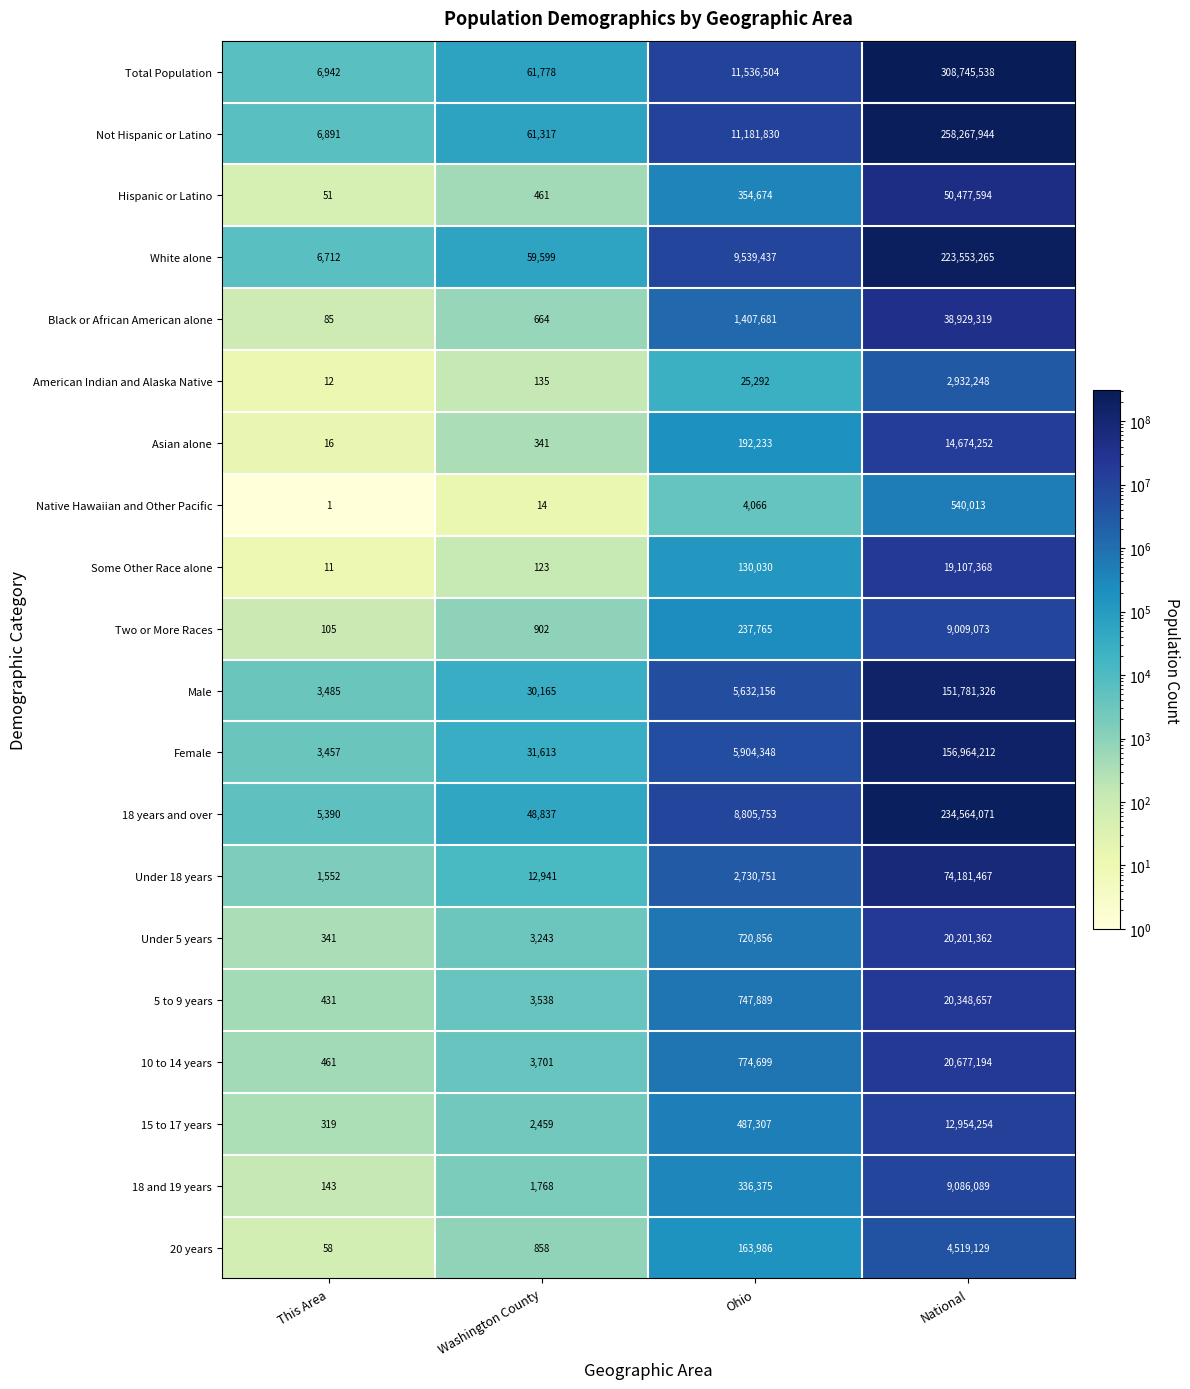

At which label is Male closest to 75892405?

Ohio